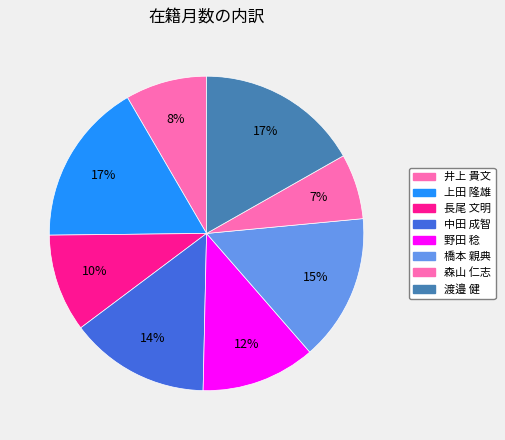

Which slice is the largest?

上田 隆雄